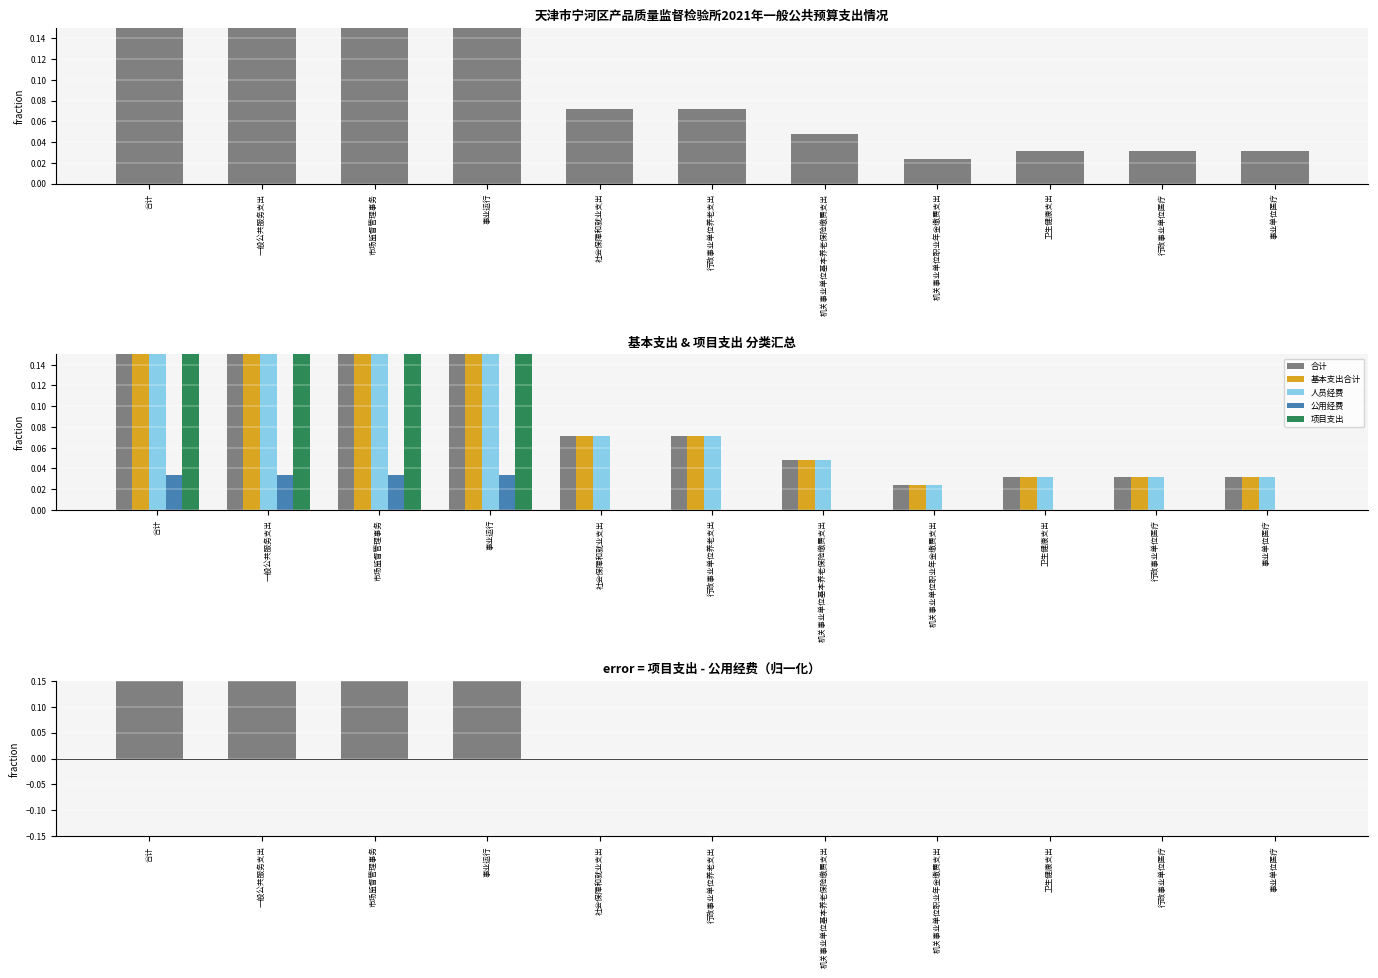

What is the value of the 合计 bar at the 5th from the left?

0.1